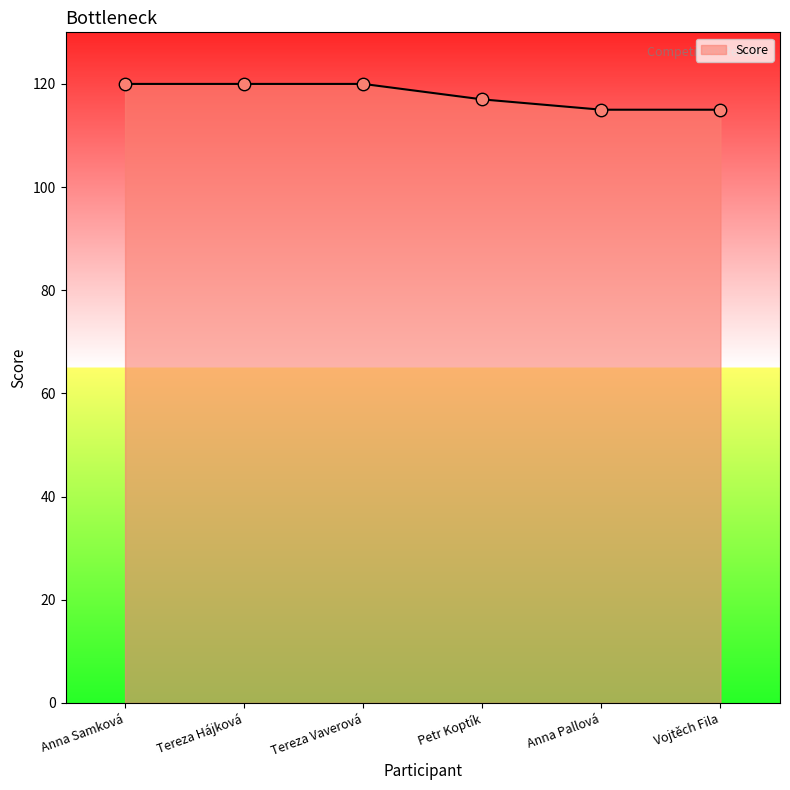

Which has a higher value, Anna Pallová or Anna Samková?

Anna Samková